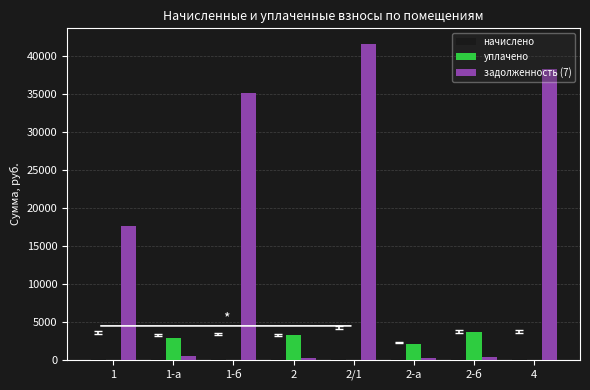

Which series has the largest total across all categories?

задолженность (7)